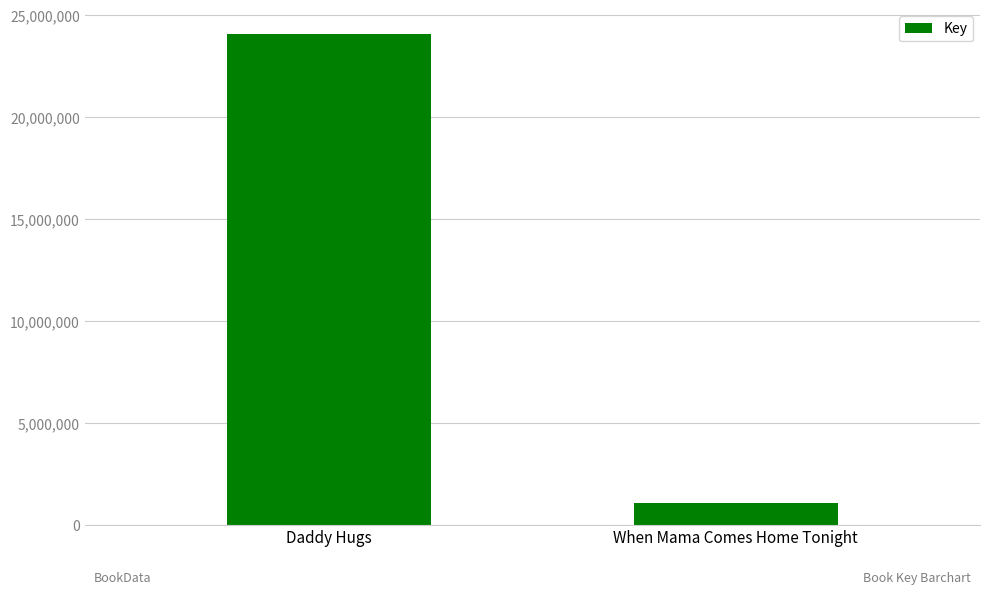

Reading right to left, what are all the values shown in this chart?

When Mama Comes Home Tonight=1053577	Daddy Hugs=24094311